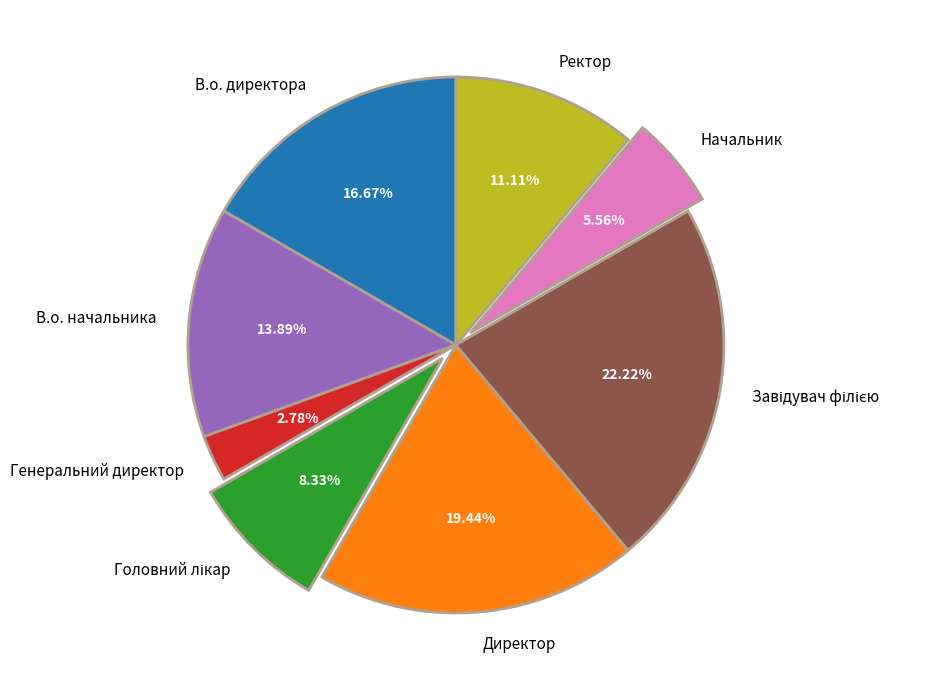

Which has a higher value, В.о. директора or Ректор?

В.о. директора